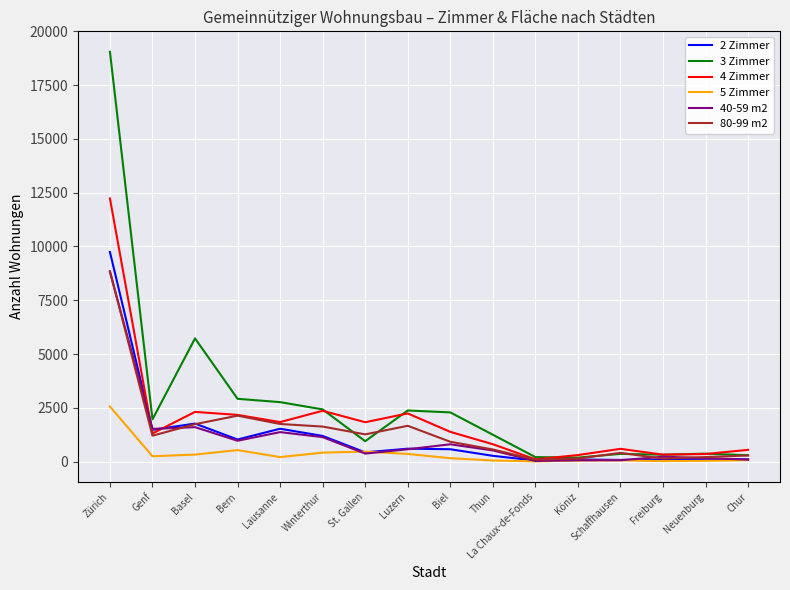

At which category does 3 Zimmer reach its first local peak?

Basel